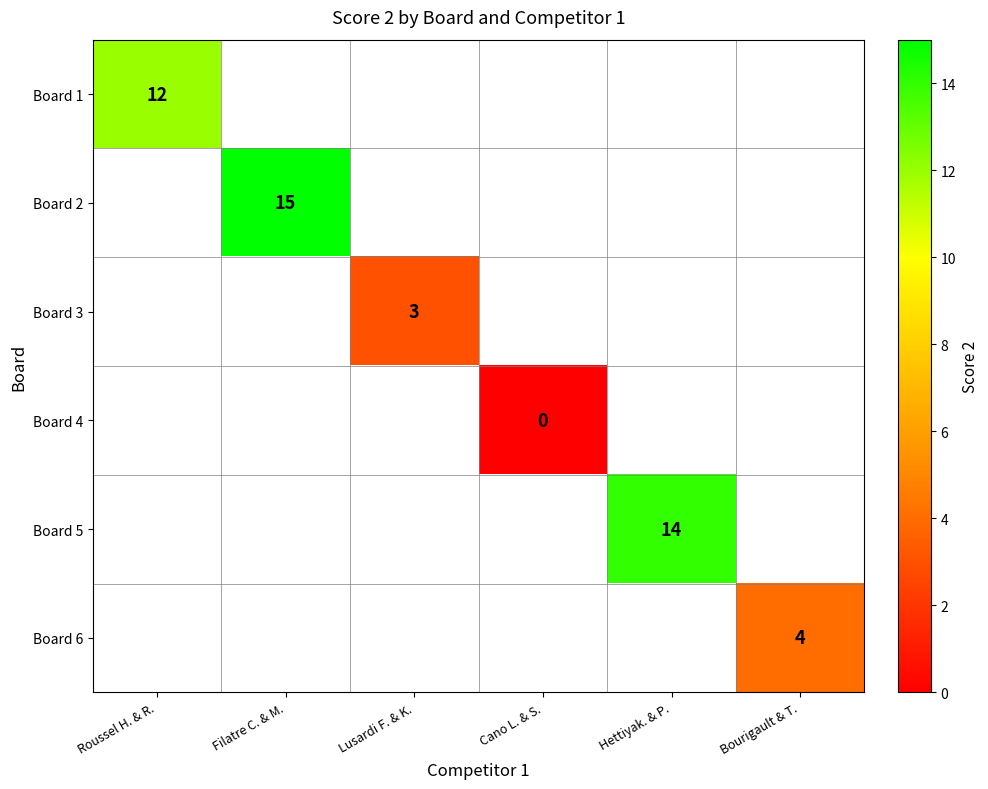

The value of Board 1 at Roussel H. & R. is 4. True or false?

False